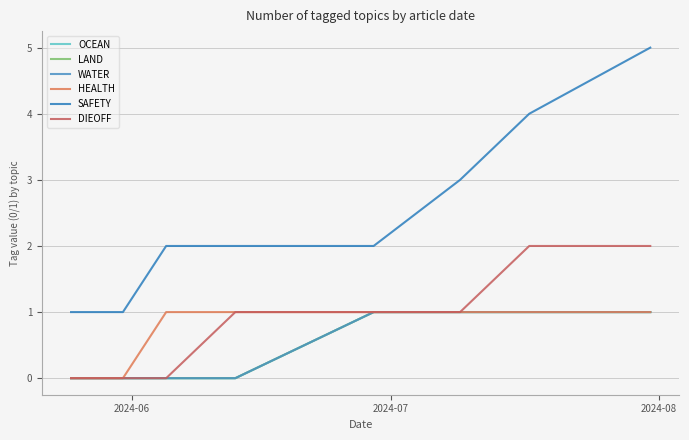

True or false: LAND and HEALTH cross at least once.

False